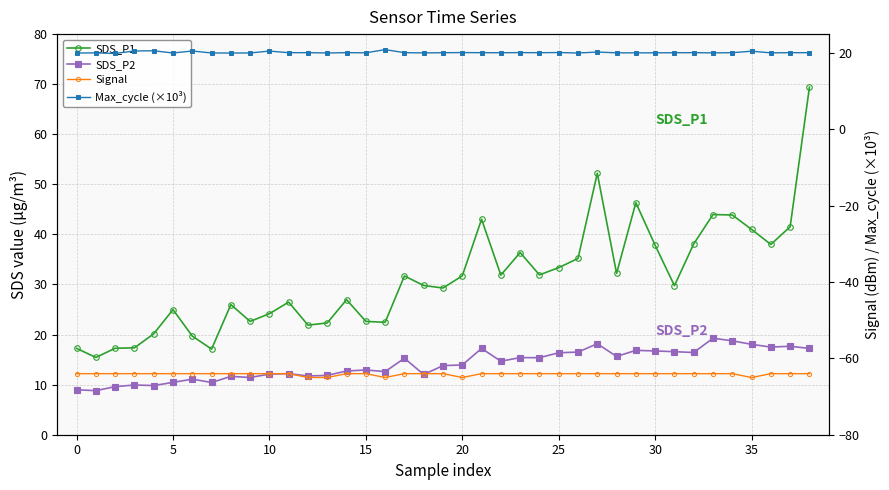

How many lines are shown in the chart?

4